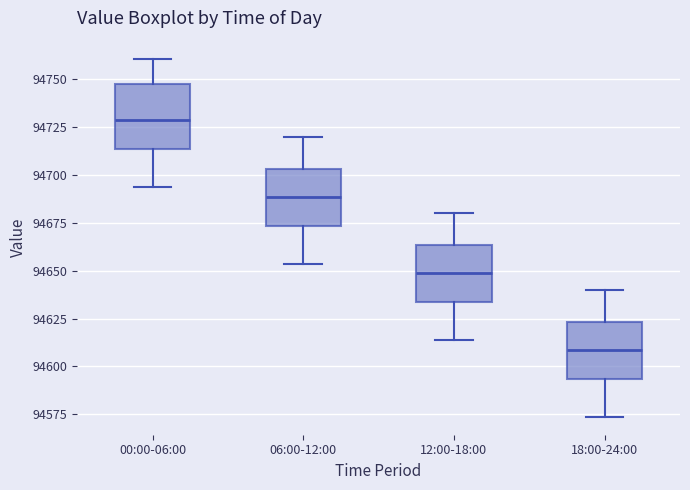

Where does the upper whisker of the box for 06:00-12:00 end on the y-axis? The values are not printed on the chart, so give them approximately, as read against the axis.

94720